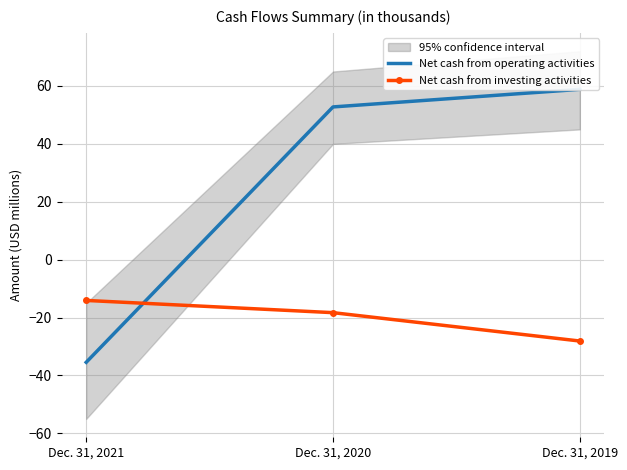

Is the value of Net cash from investing activities at Dec. 31, 2021 greater than the value of Net cash from operating activities at Dec. 31, 2019?

No